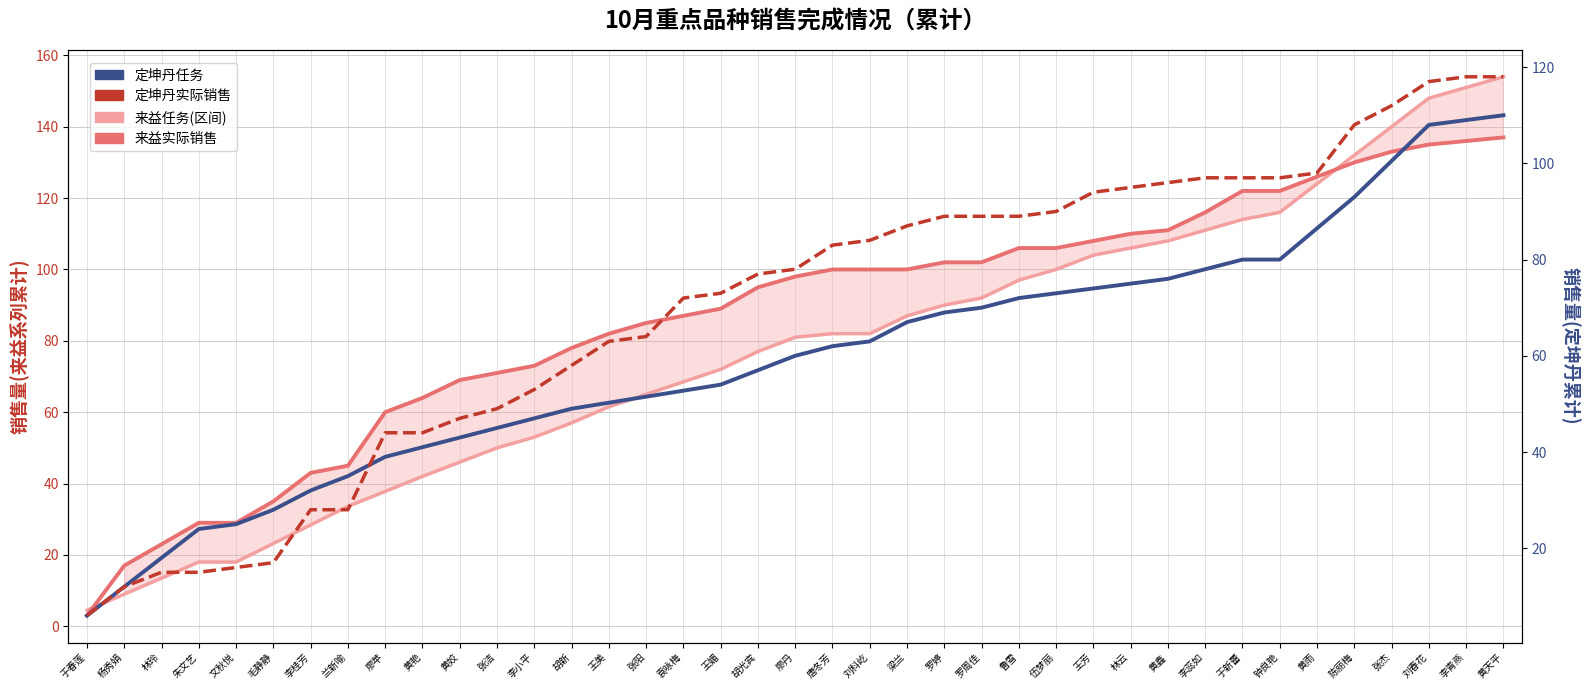

Which label corresponds to the largest value in the chart?

黄天平